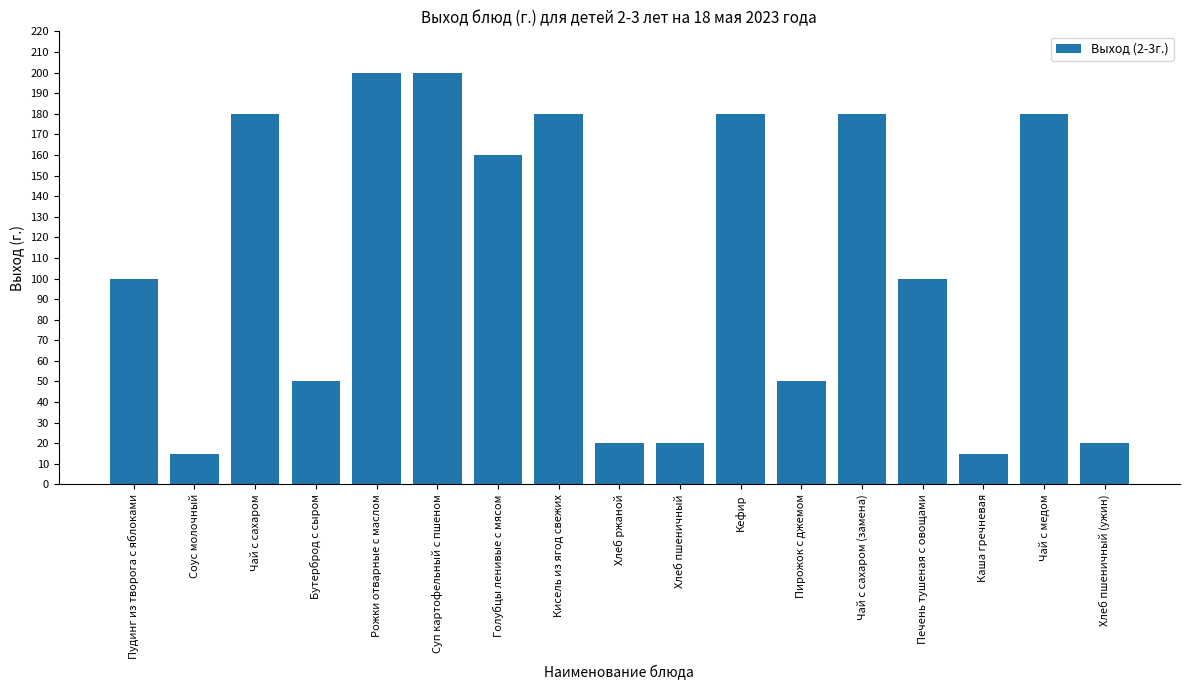

What is the change in value from Рожки отварные с маслом to Кефир?

-20